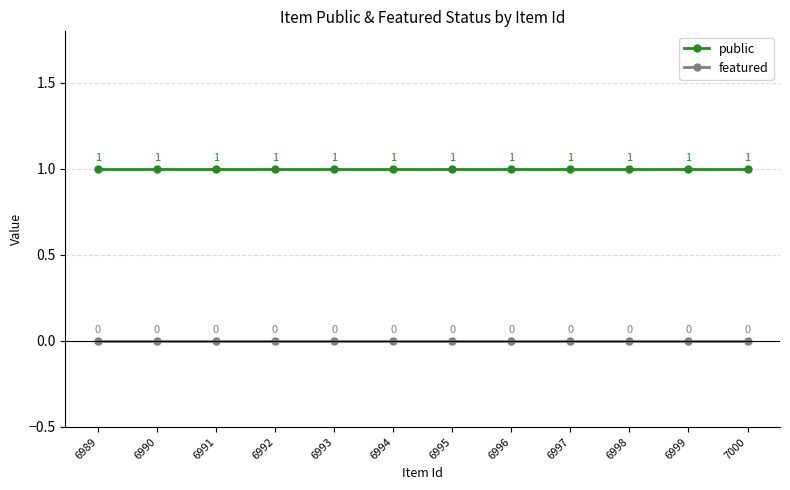

At how many categories does at least one series exceed 0?

12